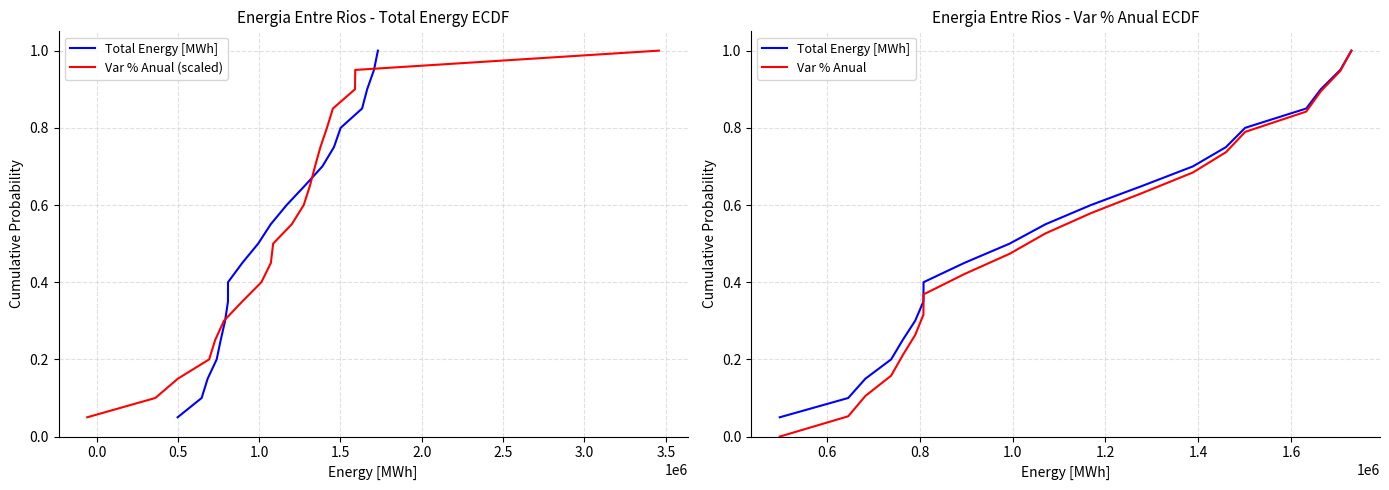

What is the difference between the second highest and minimum values in the Total Energy [MWh] series?

0.9